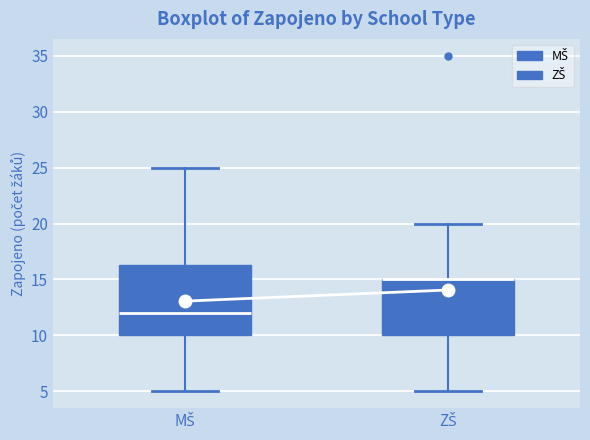

Reading left to right, transcribe this box plot: for each box, give where its median line is, the range the box spans, and where its two whiskers end, as read against the y-axis. The values are not printed on the chart, so give them approximately, as read against the axis.

MŠ: median 12.0, box 10.0 to 16.5, whiskers 5.0 to 25.0
ZŠ: median 15.0 (drawn on the box's upper edge), box 10.0 to 15.0, whiskers 5.0 to 20.0